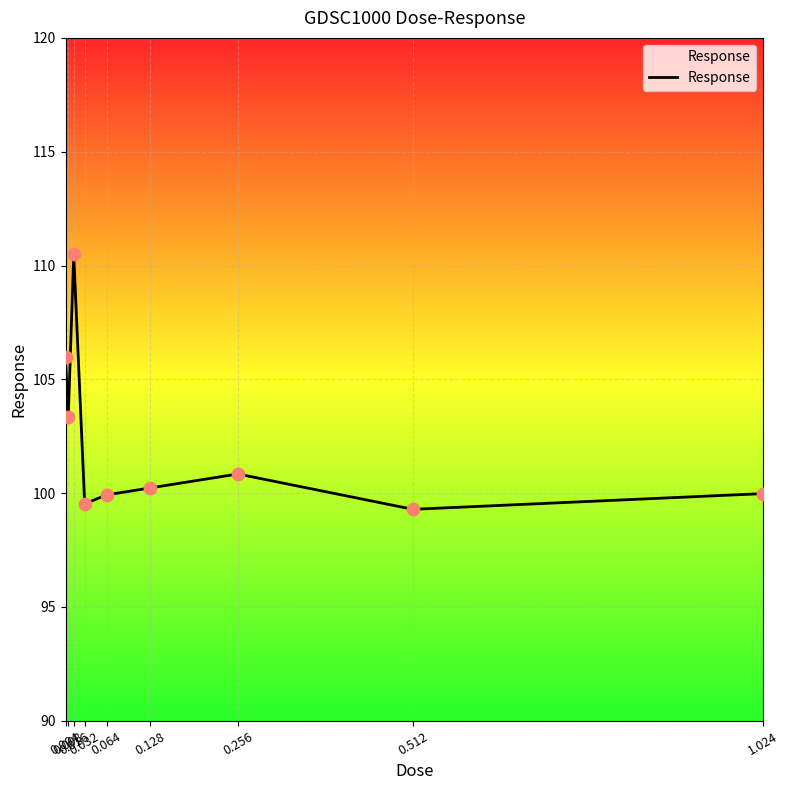

What is the ratio of the value at 0.008 to the value at 0.064?

1.0